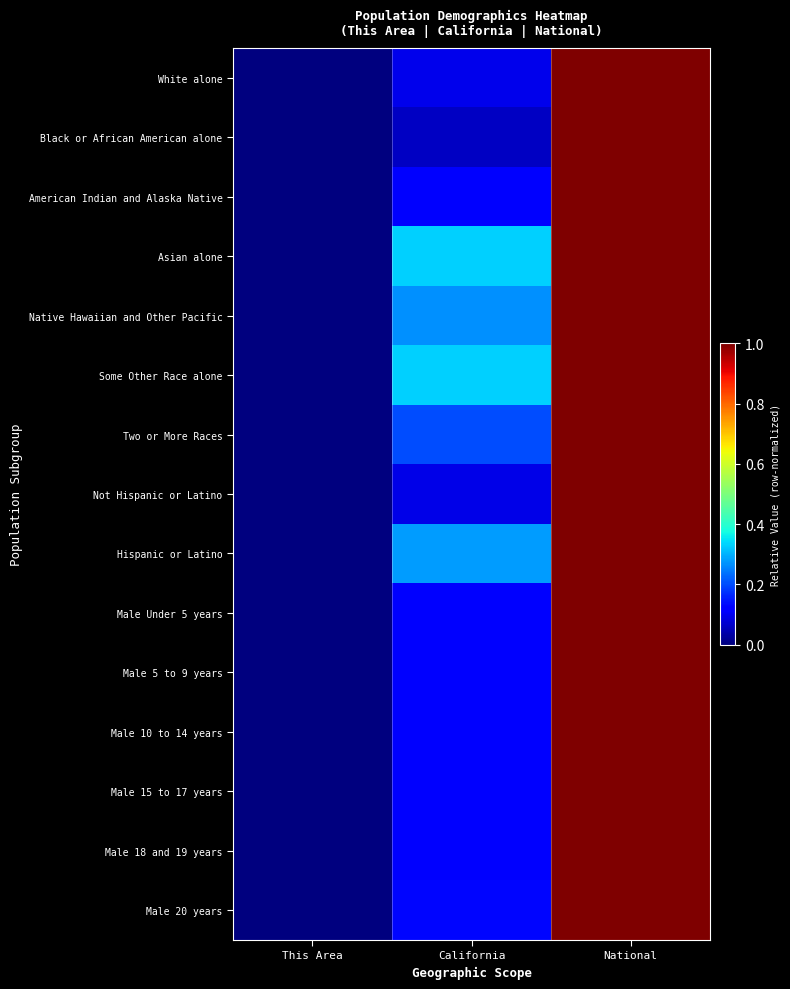

Which series changed the most between California and National?

Black or African American alone